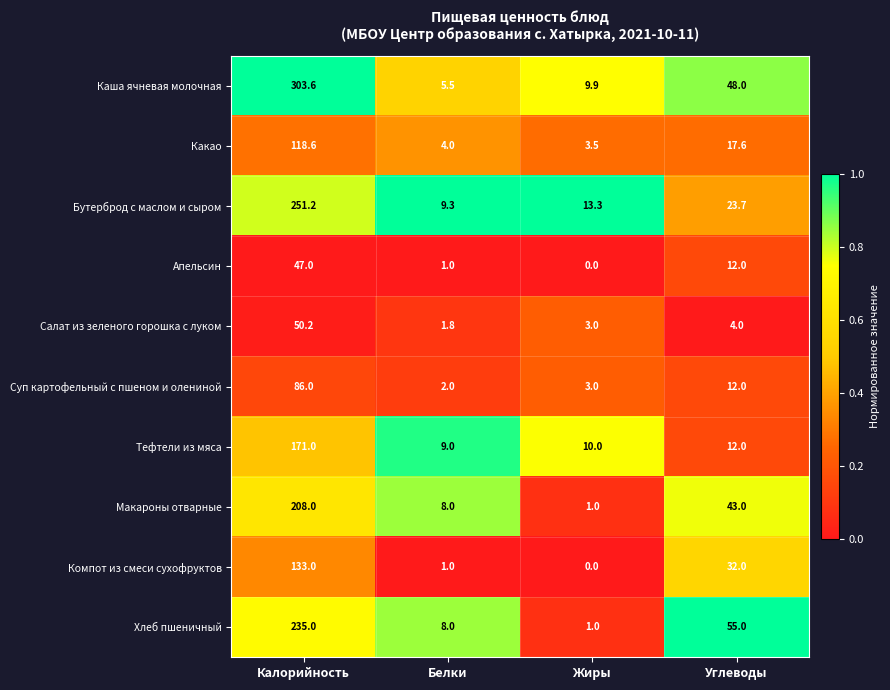

Count the number of data series in this chart.

10